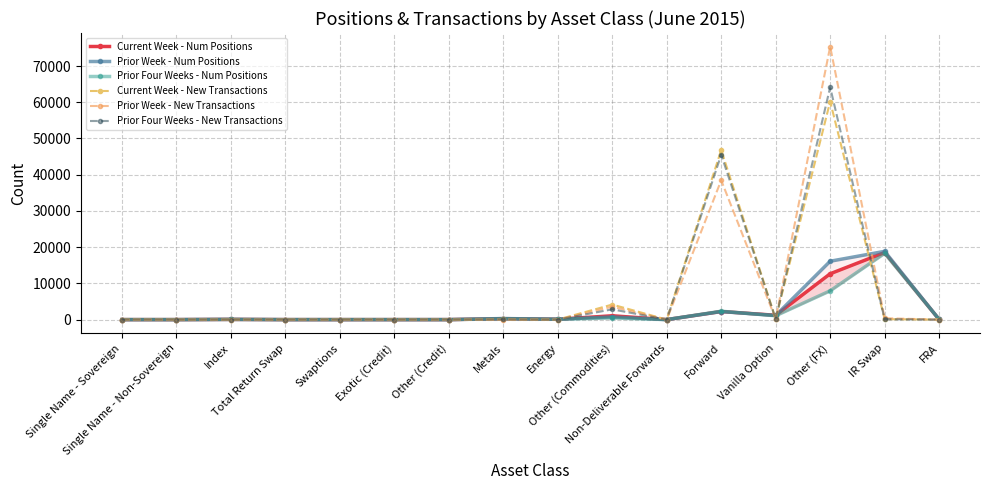

True or false: Current Week - New Transactions has a value of -41218 at Single Name - Non-Sovereign.

False